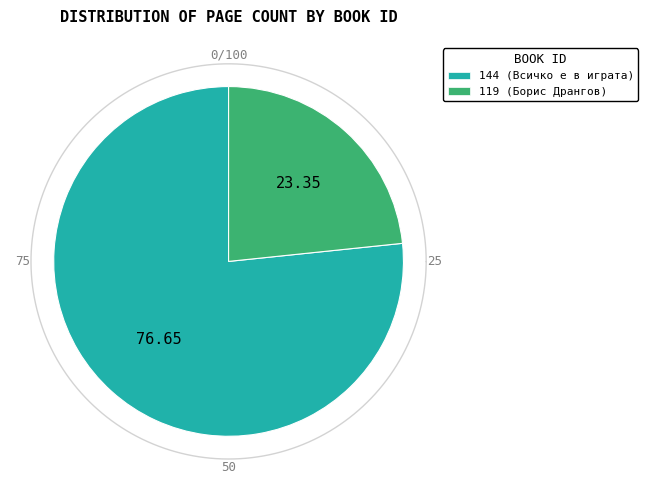

Which has a higher value, 144 or 119?

144